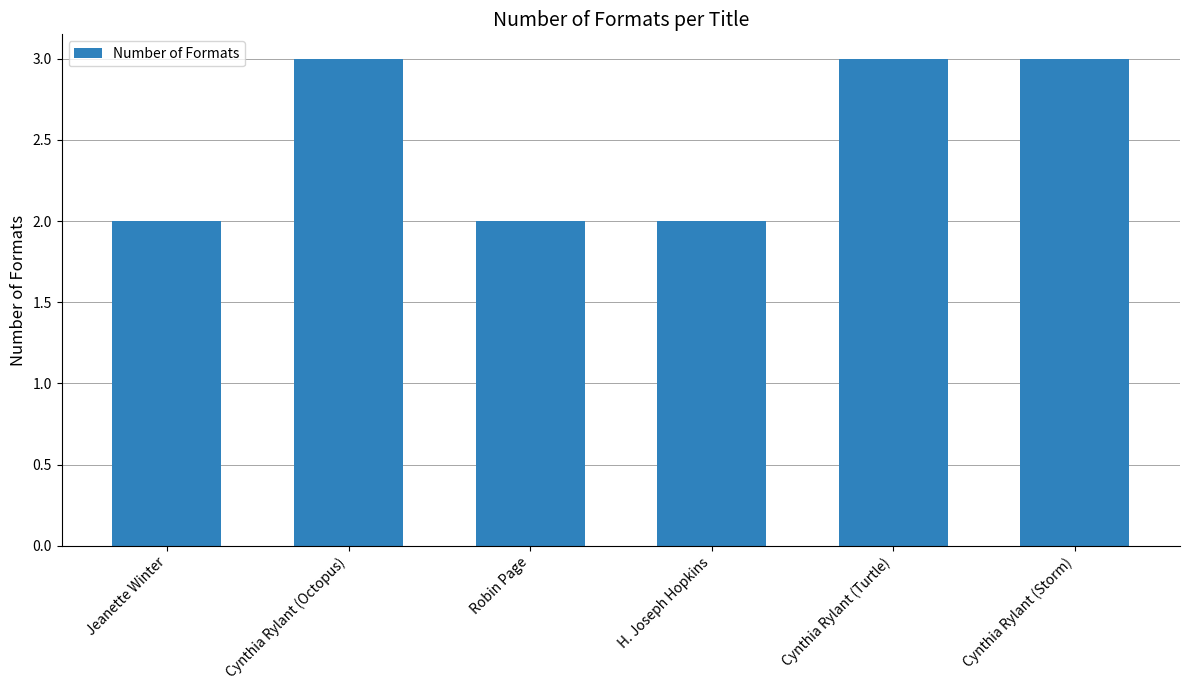

What is the greatest value displayed?

3